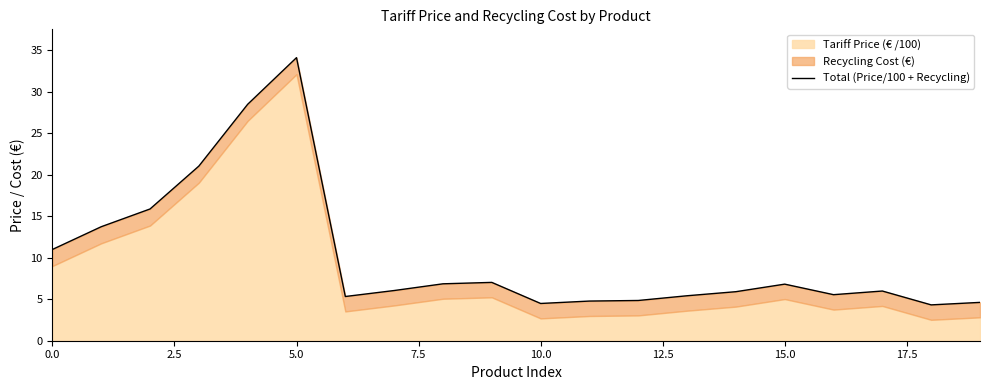

What is the difference between the maximum and minimum values?

29.8